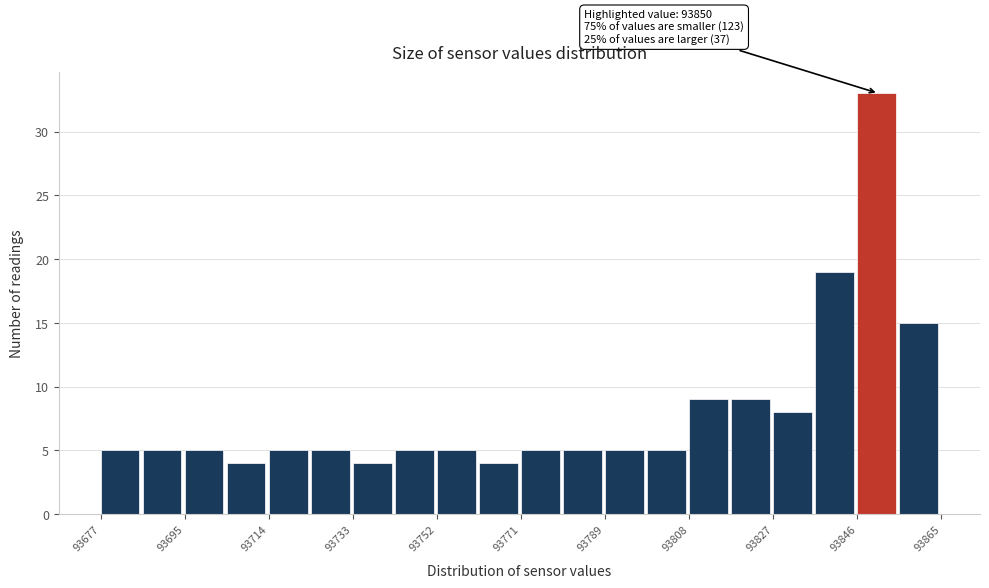

Which range on the x-axis has the tallest bar?

93846.2 to 93855.6